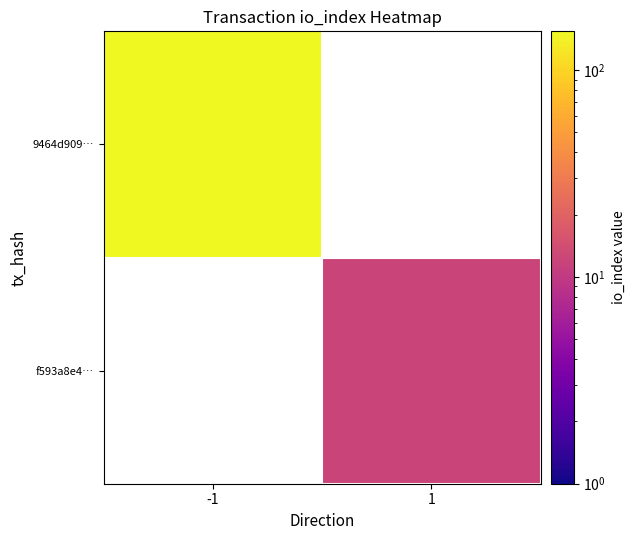

Which category has the highest value across all series?

-1